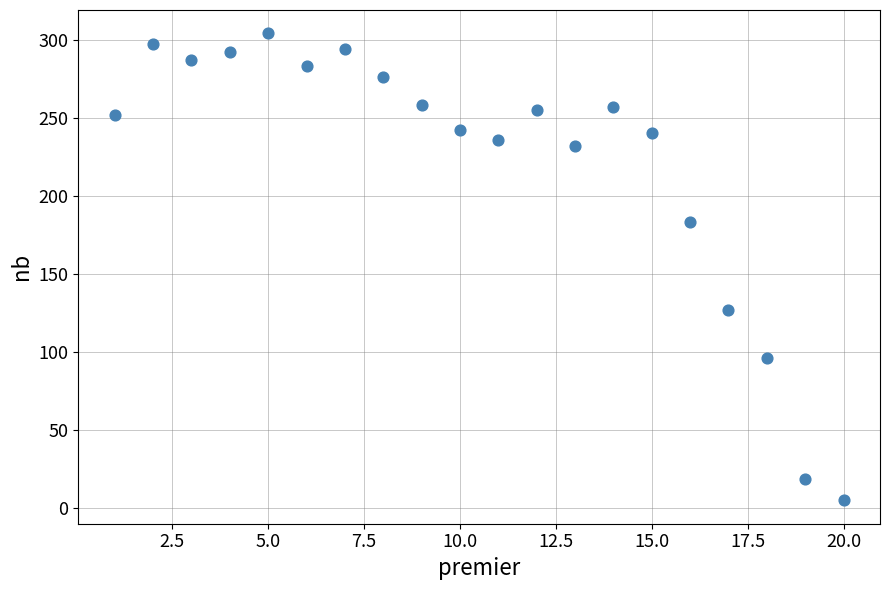

What is the range of X values (max minus min)?

19